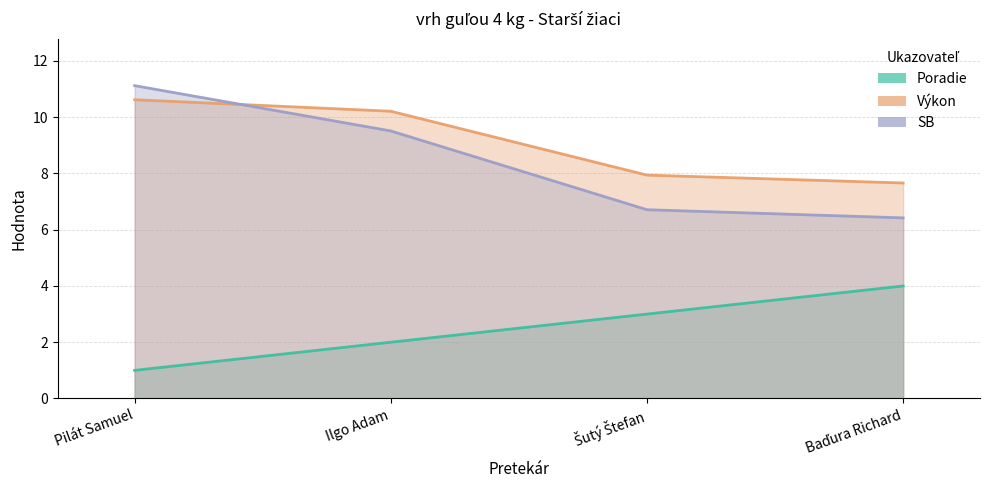

At which label is Poradie closest to 2?

Ilgo Adam